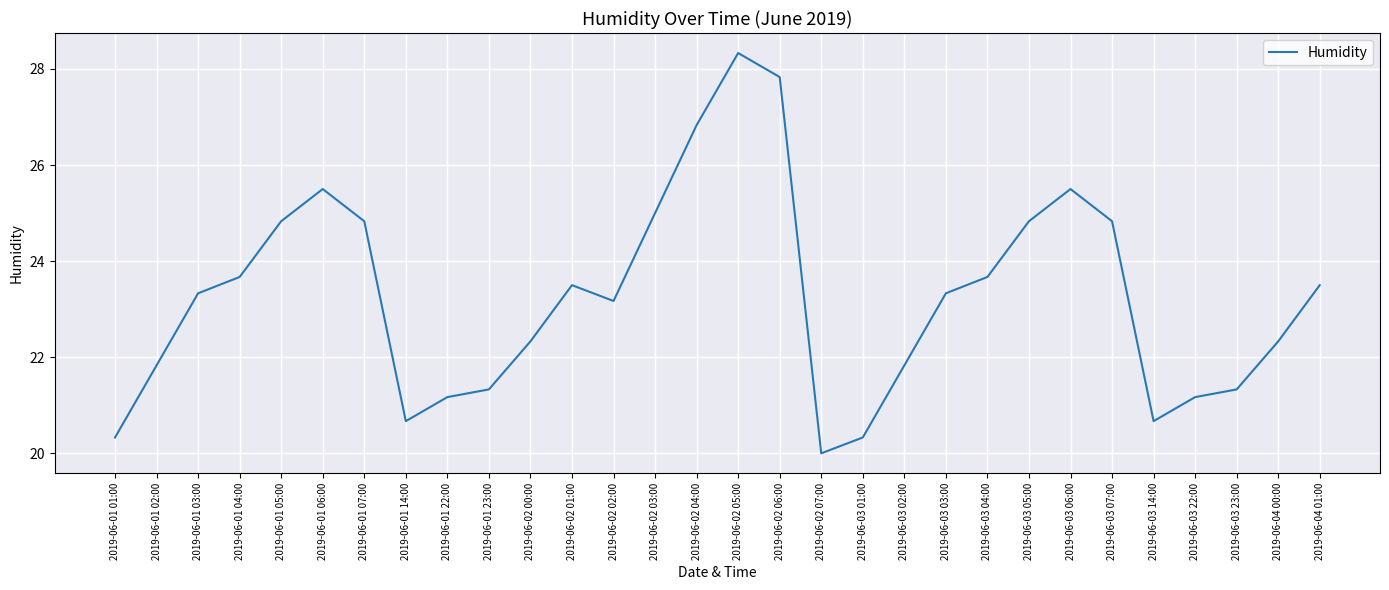

The chart shows a value of 21.3 at 2019-06-01 23:00. True or false?

True